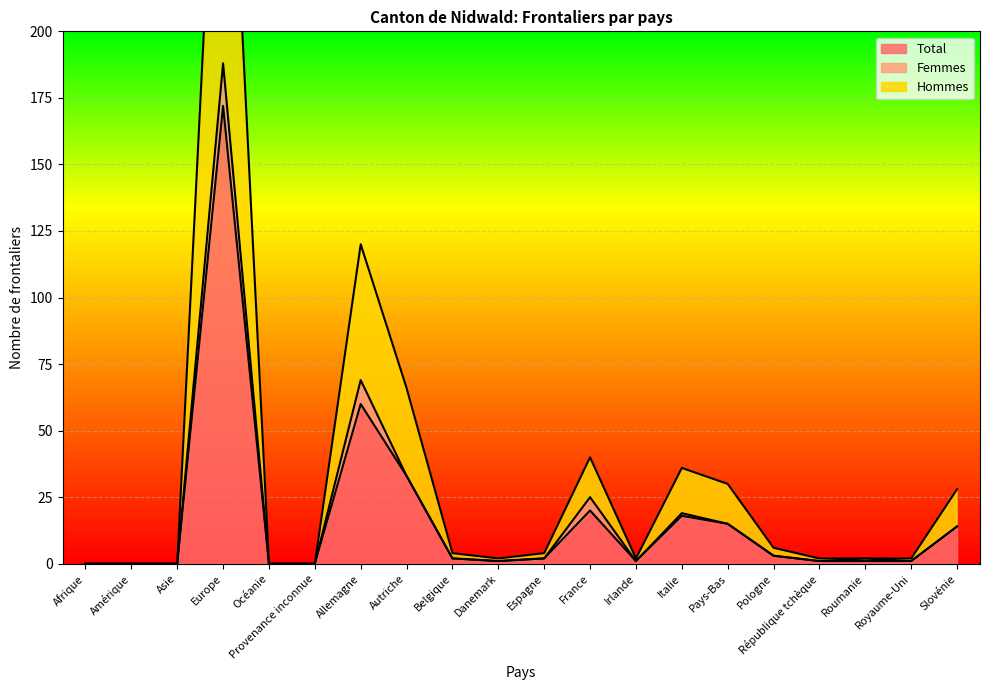

What is the label of the 3rd point from the left?

Asie